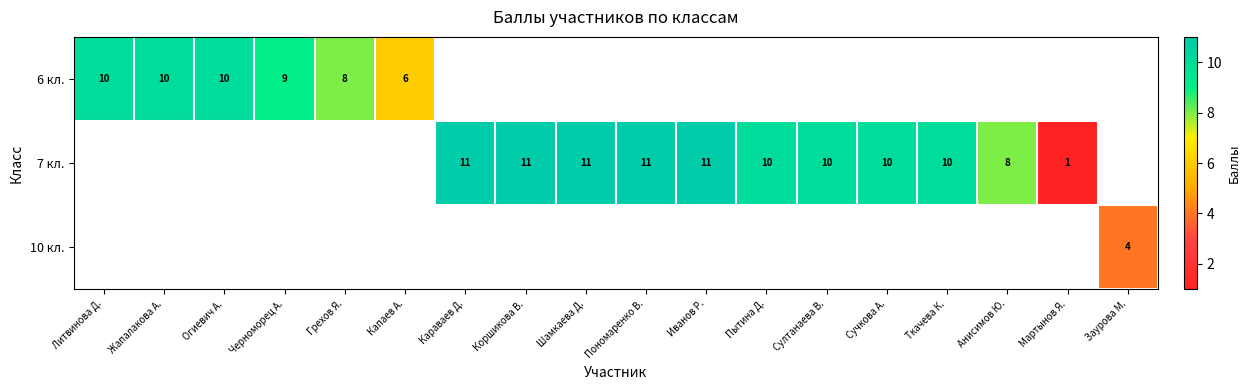

What is the greatest value displayed?

11.0